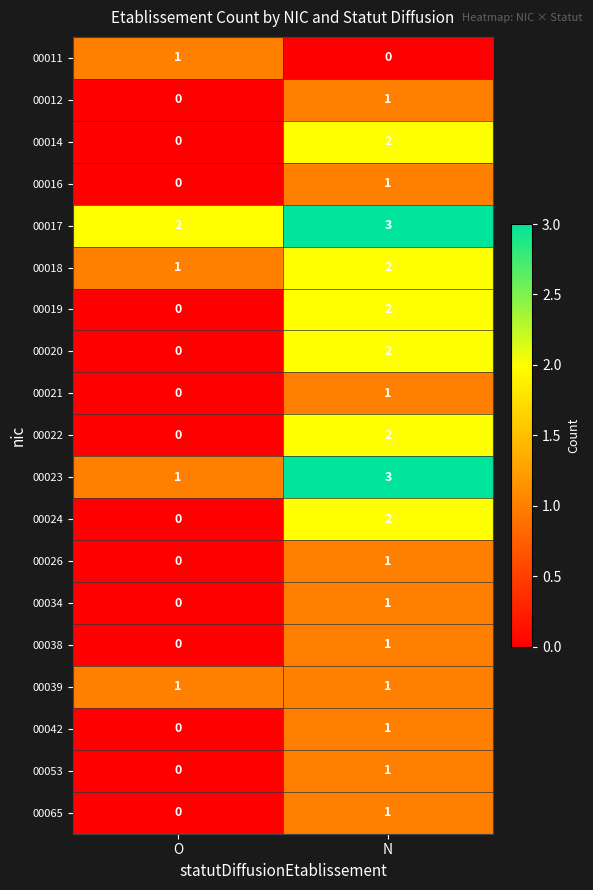

List the labels in order of 00022 value, largest first.

N, O